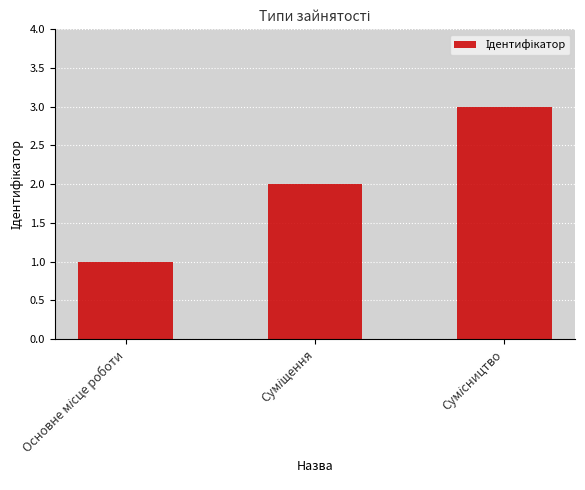

What is the greatest value displayed?

3